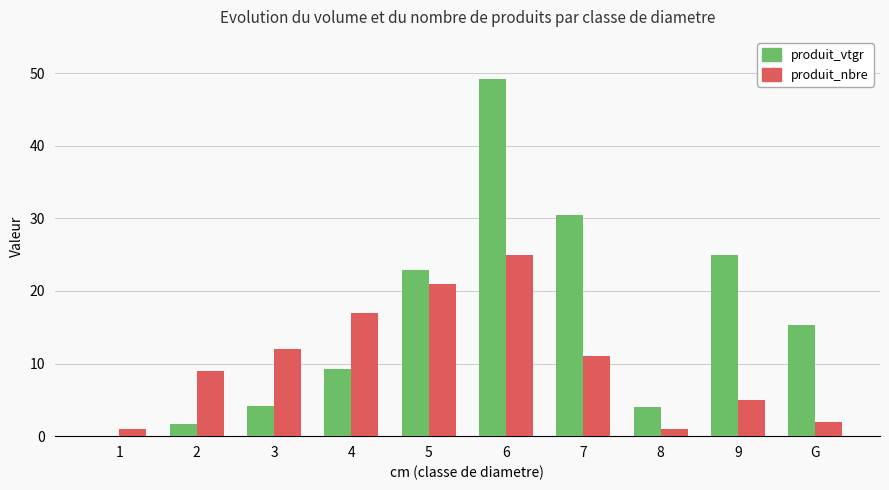

The produit_vtgr series shows 49.2 at 6. True or false?

True